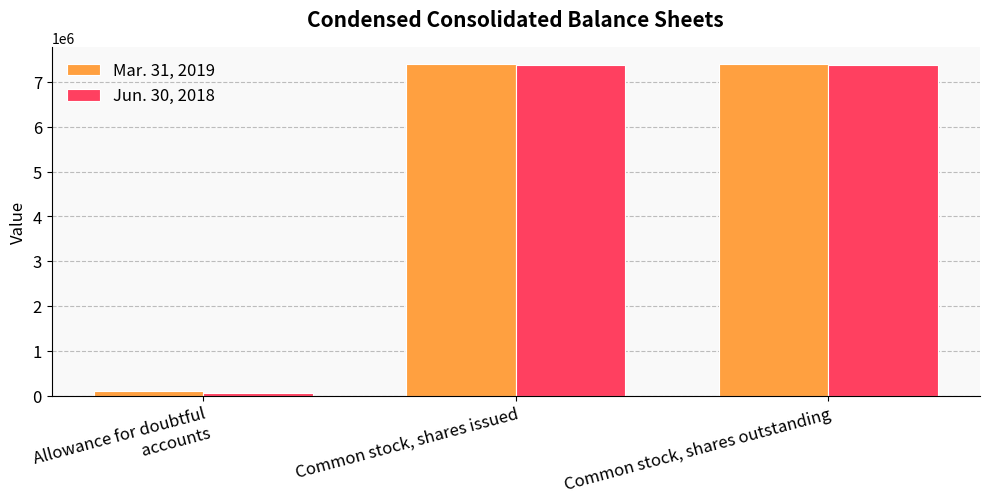

Rank the series by their maximum value, from highest to lowest.

Mar. 31, 2019, Jun. 30, 2018